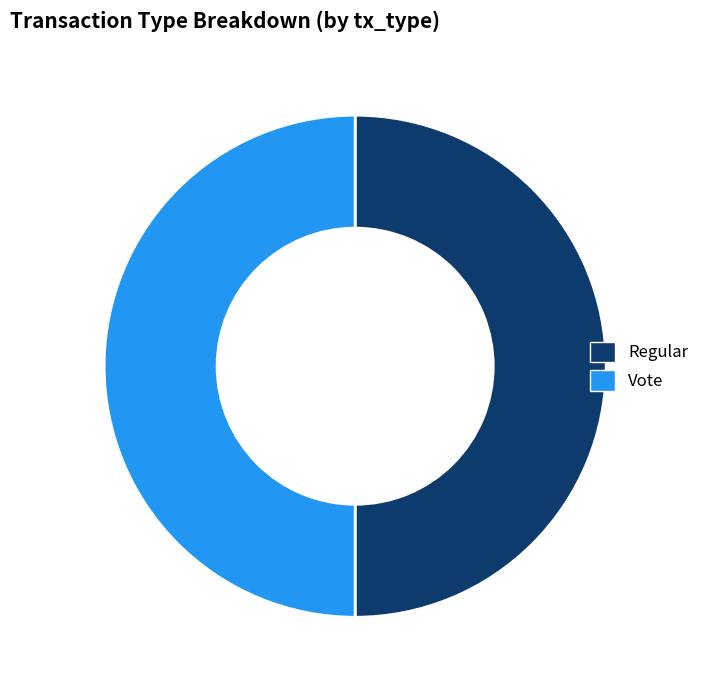

What is the ratio of the value at Regular to the value at Vote?

1.0